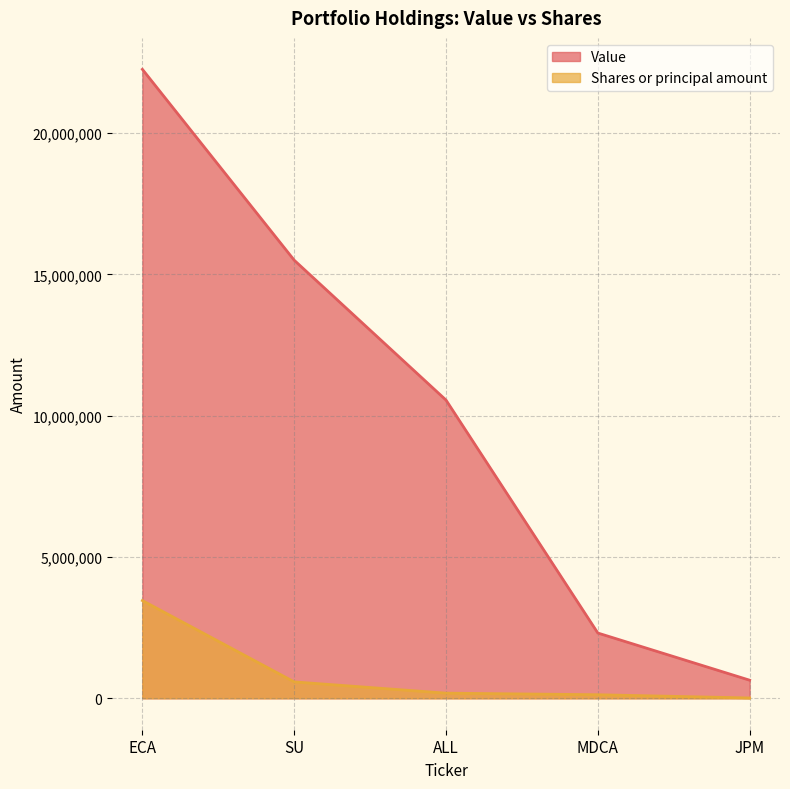

At how many categories does at least one series exceed 21791912?

1